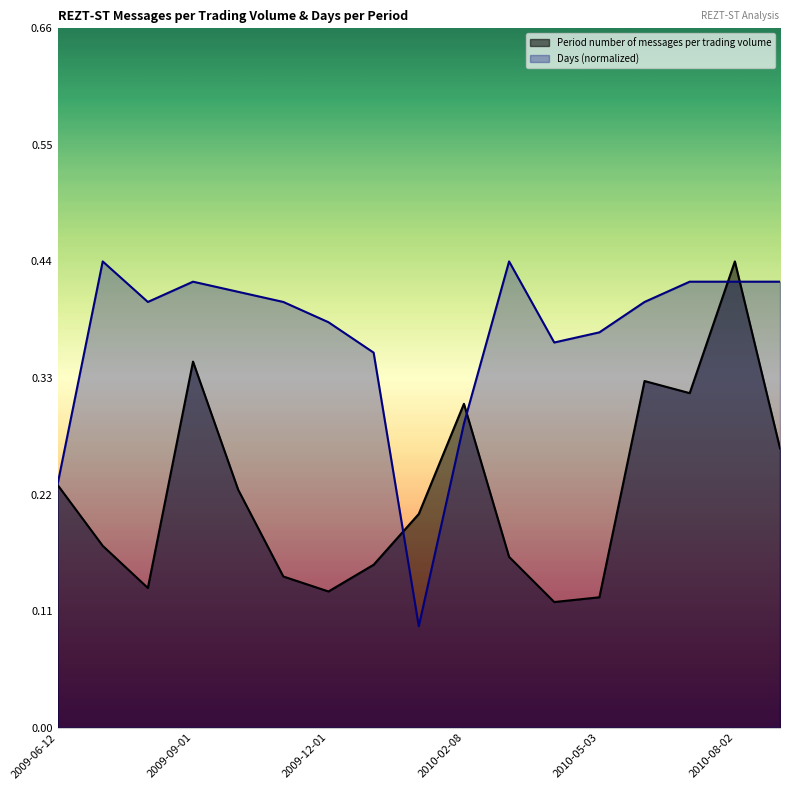

At which category is the sum across all series the highest?

2010-08-02